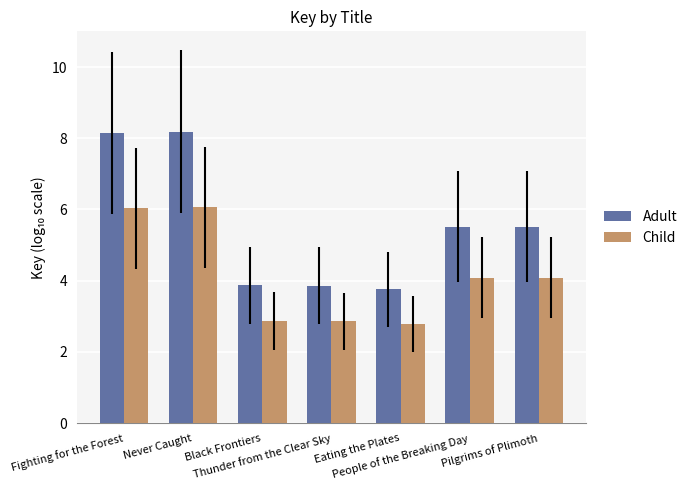

What is the average value of the Child series?

4.1